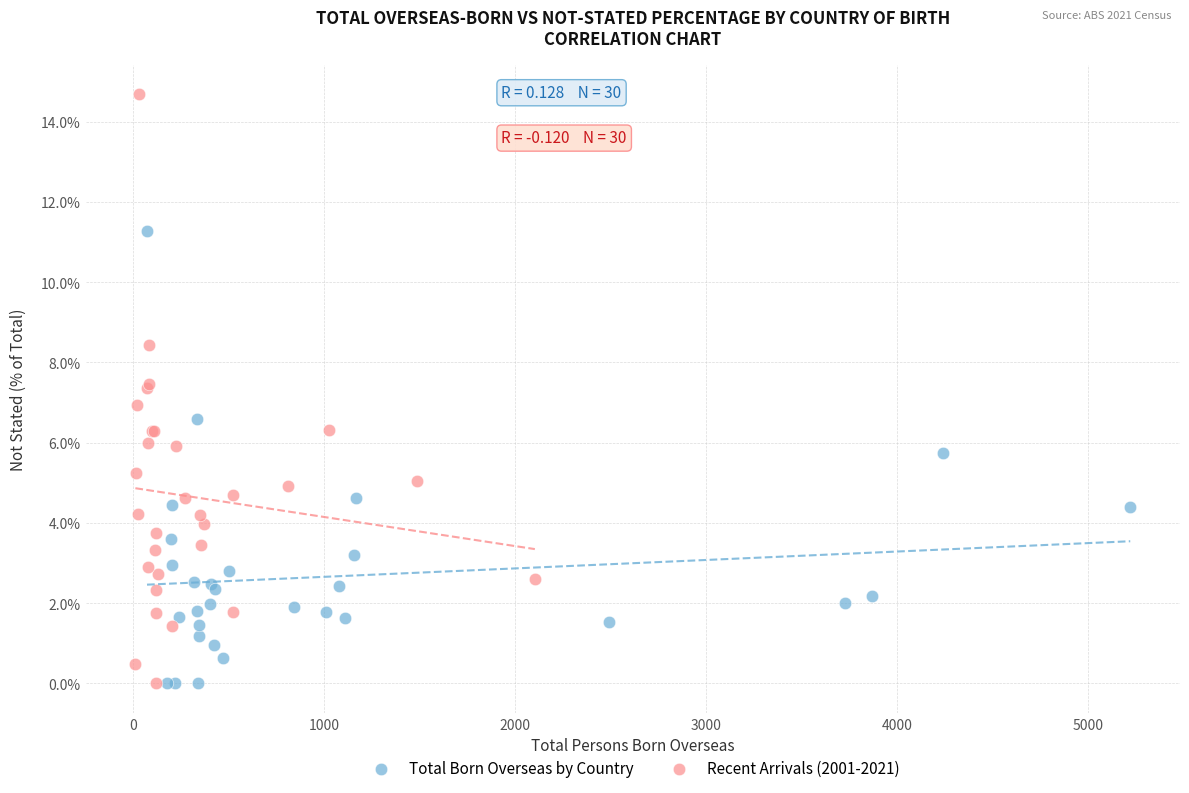

Which series contains the highest Y value?

Recent Arrivals (2001-2021)